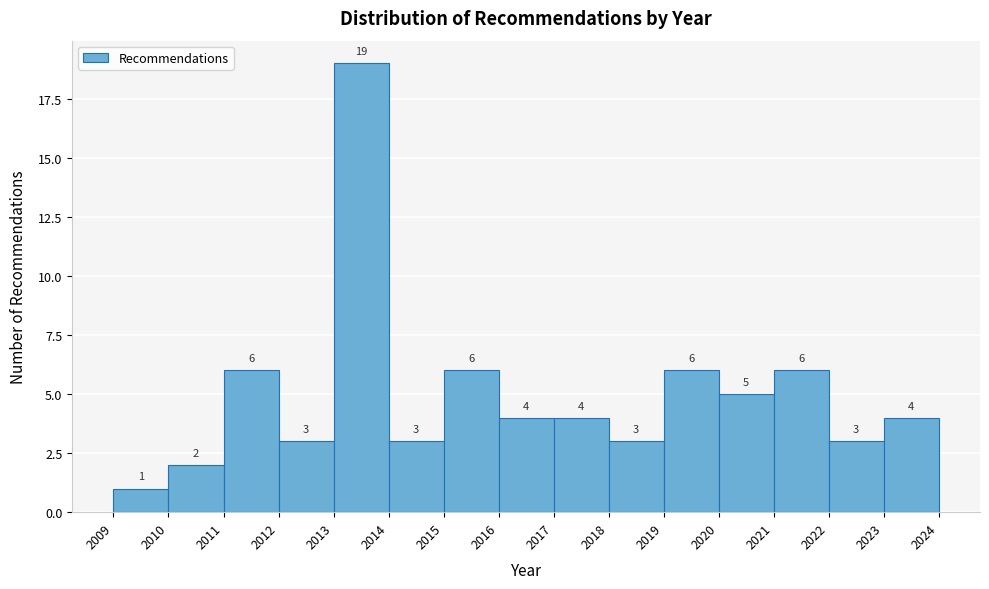

Reading left to right, transcribe this chart: for each bar, give the range it covers on the x-axis and its height.

2009 to 2010: 1
2010 to 2011: 2
2011 to 2012: 6
2012 to 2013: 3
2013 to 2014: 19
2014 to 2015: 3
2015 to 2016: 6
2016 to 2017: 4
2017 to 2018: 4
2018 to 2019: 3
2019 to 2020: 6
2020 to 2021: 5
2021 to 2022: 6
2022 to 2023: 3
2023 to 2024: 4